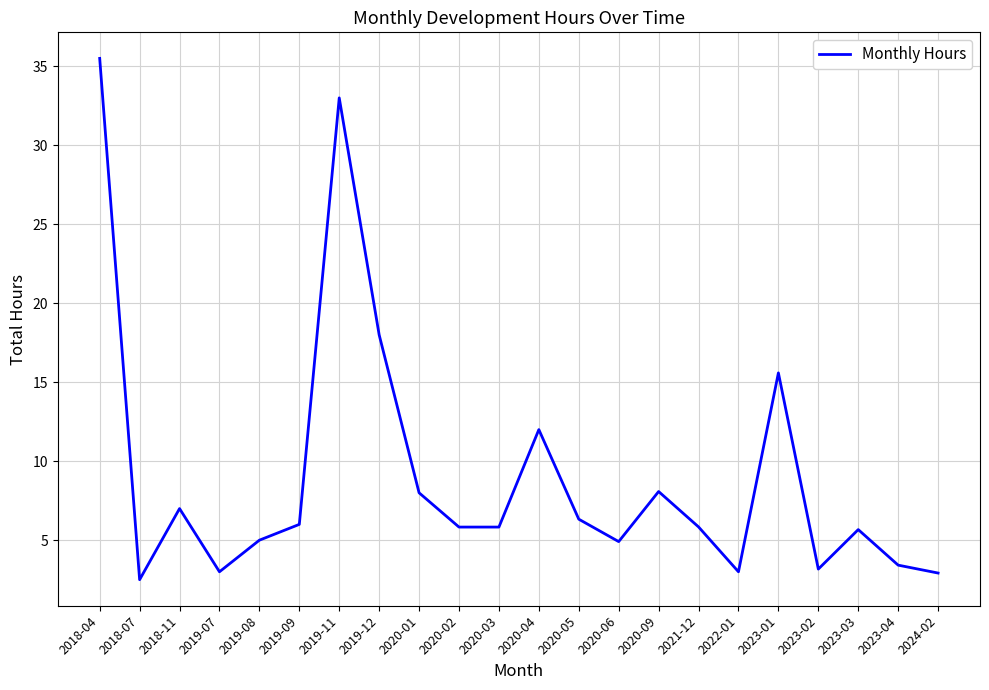

Is it true that the value at 2023-03 is 5.7?

True